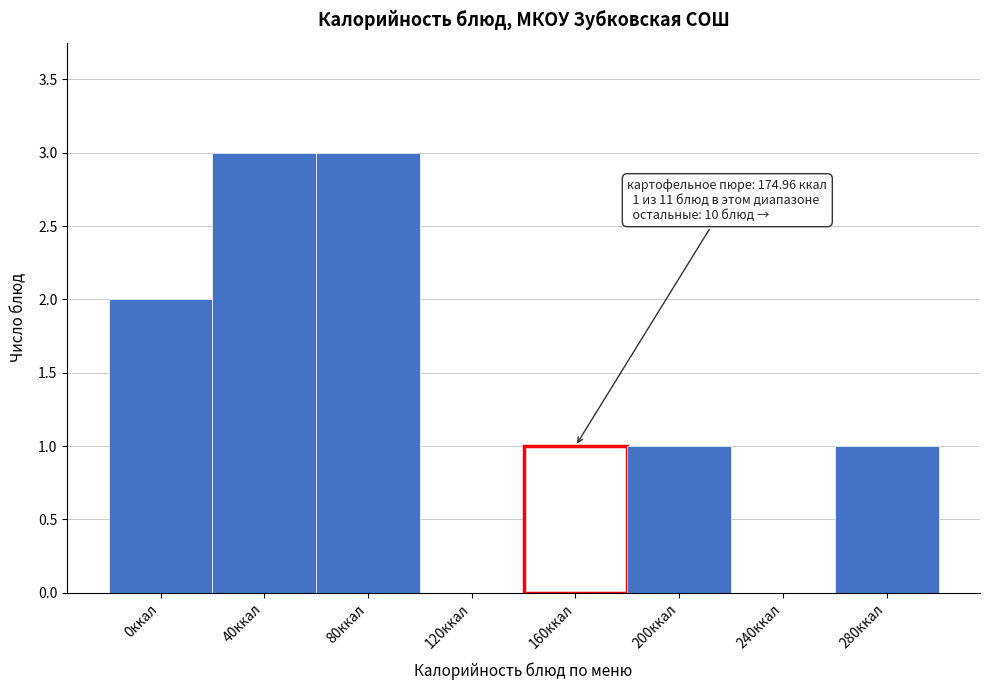

Reading right to left, extract all data points from this chart.

280ккал=1	240ккал=0	200ккал=1	160ккал=1	120ккал=0	80ккал=3	40ккал=3	0ккал=2